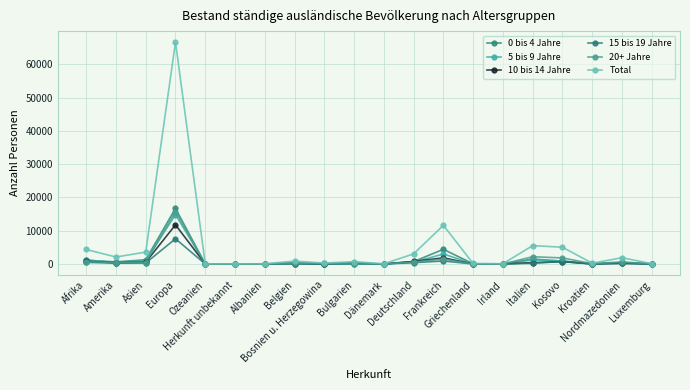

Count the number of categories in the chart.

20